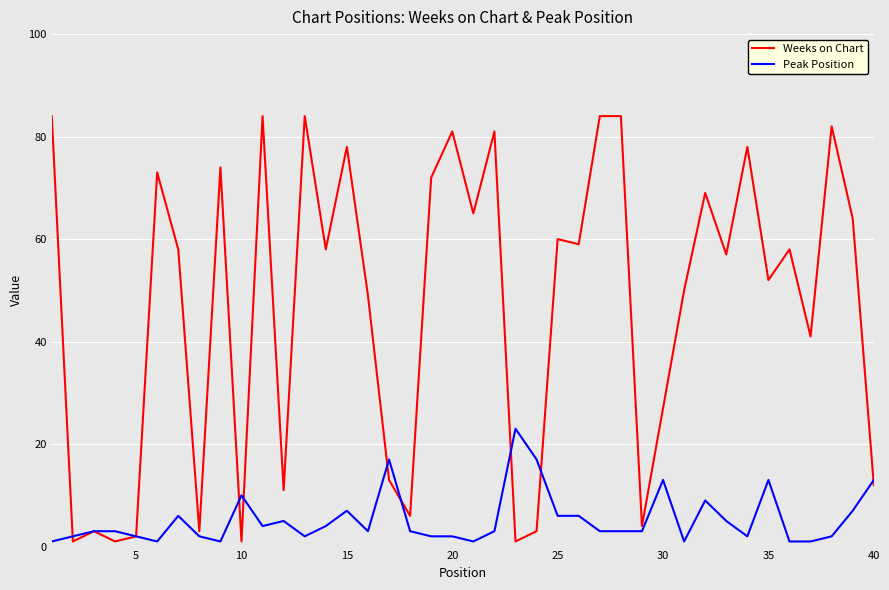

Is this an area chart (filled region under the line)?

No